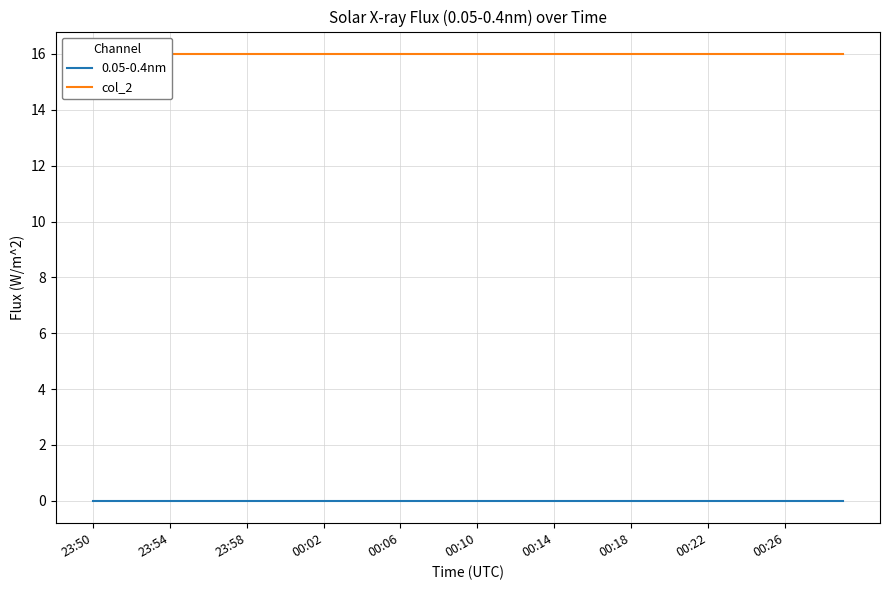

Reading left to right, extract all data points from this chart.

0.05-0.4nm: 0.0	0.0	0.0	0.0	0.0	0.0	0.0	0.0	0.0	0.0	0.0	0.0	0.0	0.0	0.0	0.0	0.0	0.0	0.0	0.0	0.0	0.0	0.0	0.0	0.0	0.0	0.0	0.0	0.0	0.0	0.0	0.0	0.0	0.0	0.0	0.0	0.0	0.0	0.0	0.0
col_2: 16.0	16.0	16.0	16.0	16.0	16.0	16.0	16.0	16.0	16.0	16.0	16.0	16.0	16.0	16.0	16.0	16.0	16.0	16.0	16.0	16.0	16.0	16.0	16.0	16.0	16.0	16.0	16.0	16.0	16.0	16.0	16.0	16.0	16.0	16.0	16.0	16.0	16.0	16.0	16.0